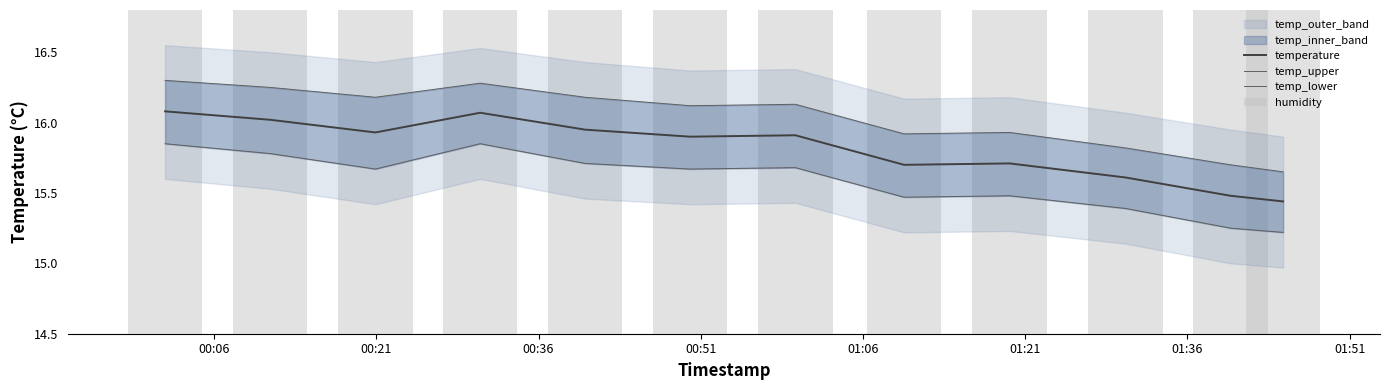

What is the smallest value displayed?

15.2